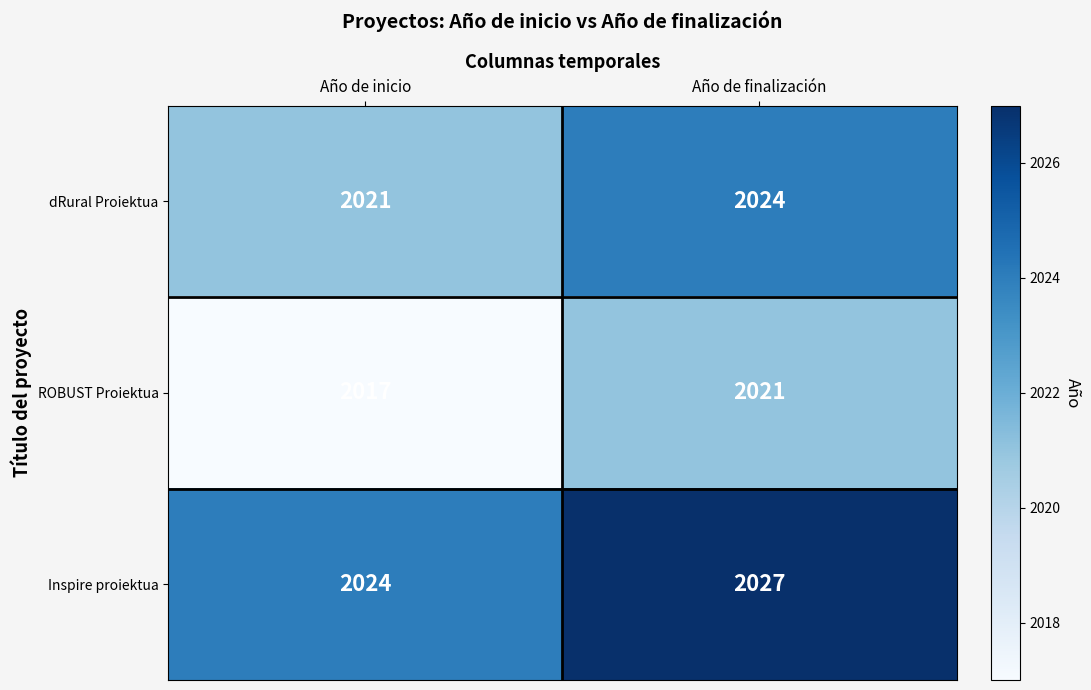

What is the difference between the highest and lowest values at Año de finalización?

6